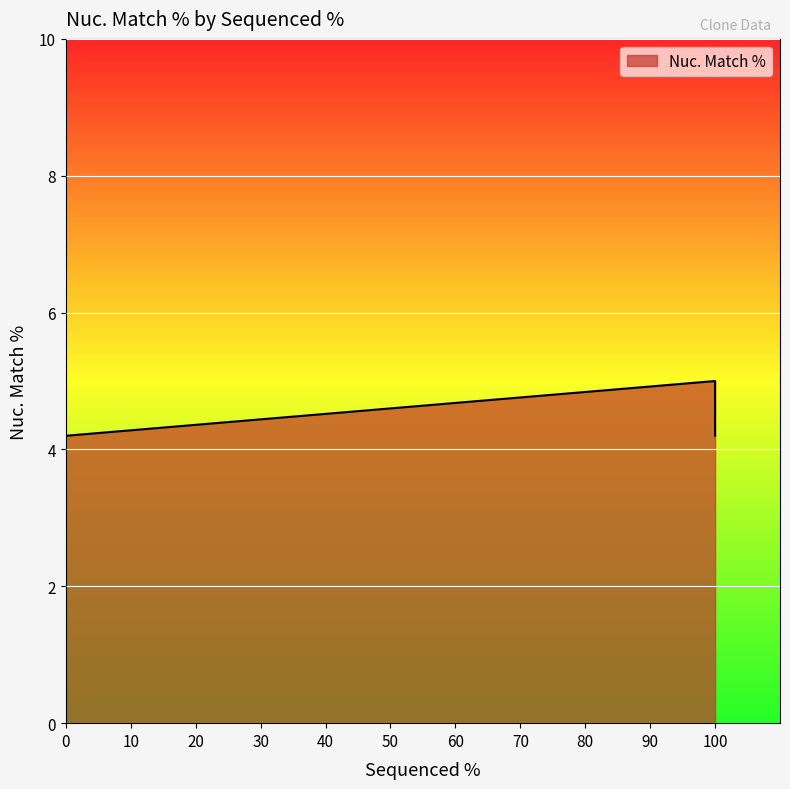

How many values are below 5?

3